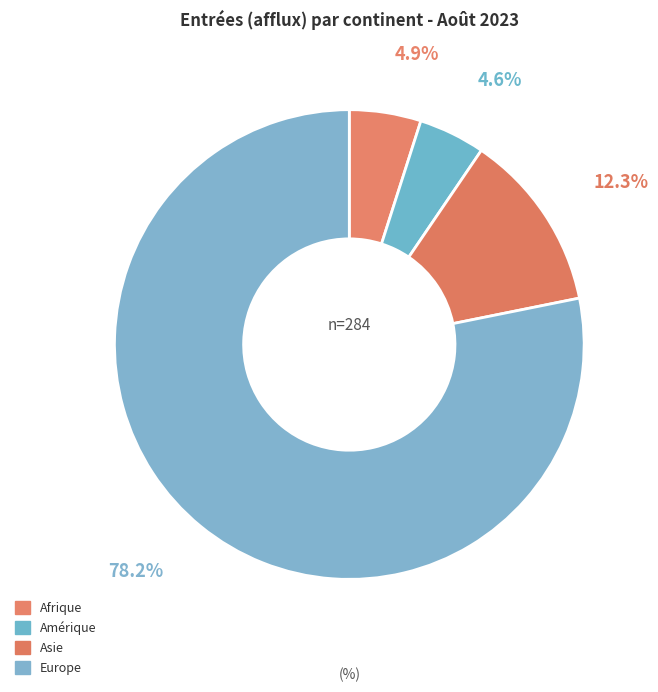

Which slice represents more than half of the pie?

Europe